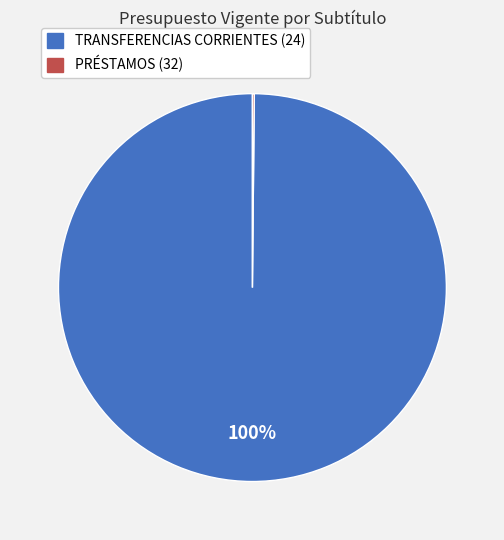

Is it true that TRANSFERENCIAS CORRIENTES (24) is 87% of the pie?

False